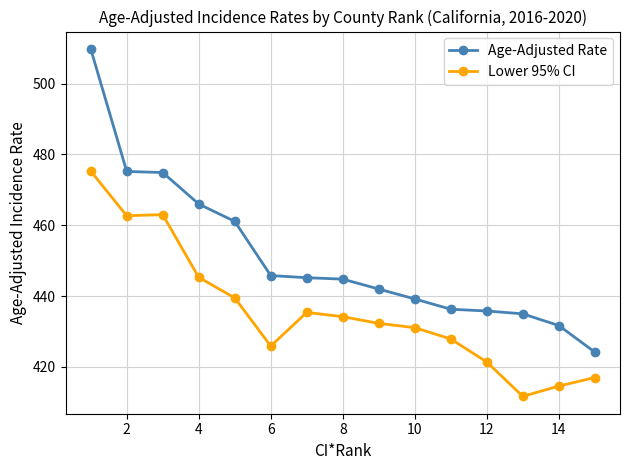

True or false: Age-Adjusted Rate and Lower 95% CI cross at least once.

False